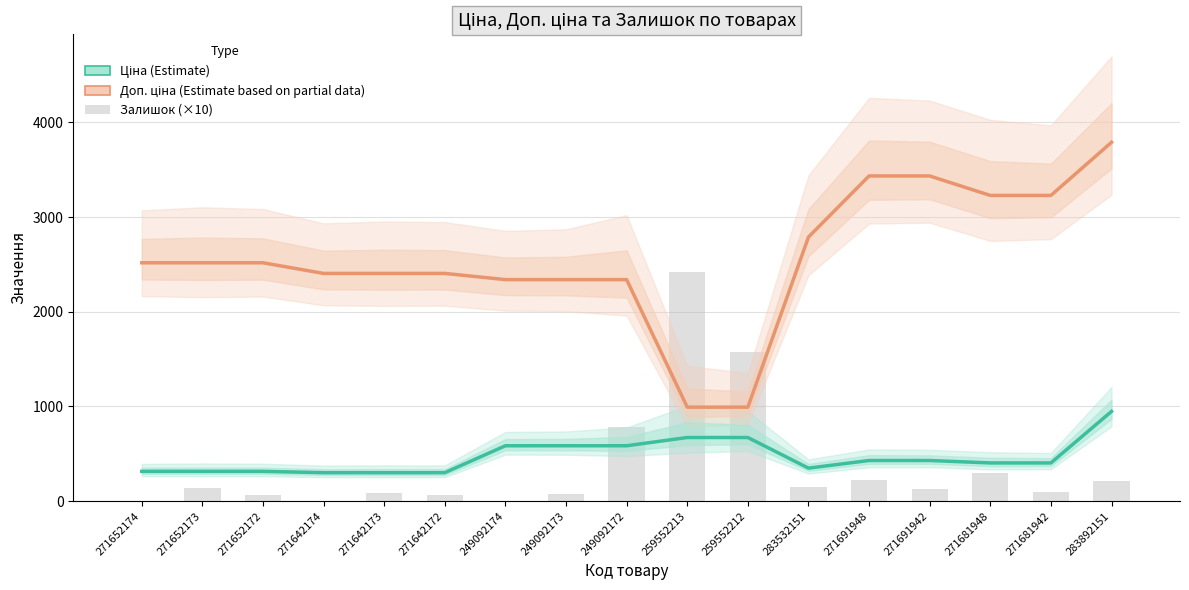

What is the average value of the Доп. ціна series?

2569.4